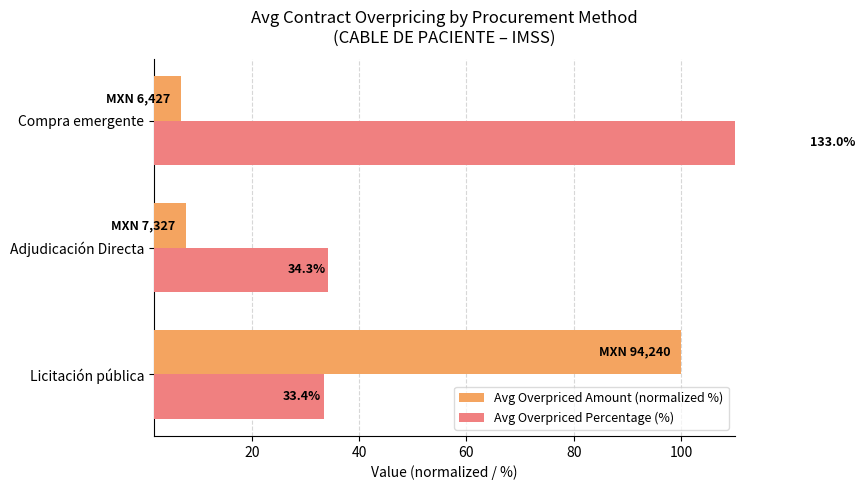

Is it true that Avg Overpriced Percentage (%) equals 21.4 at Licitación pública?

False